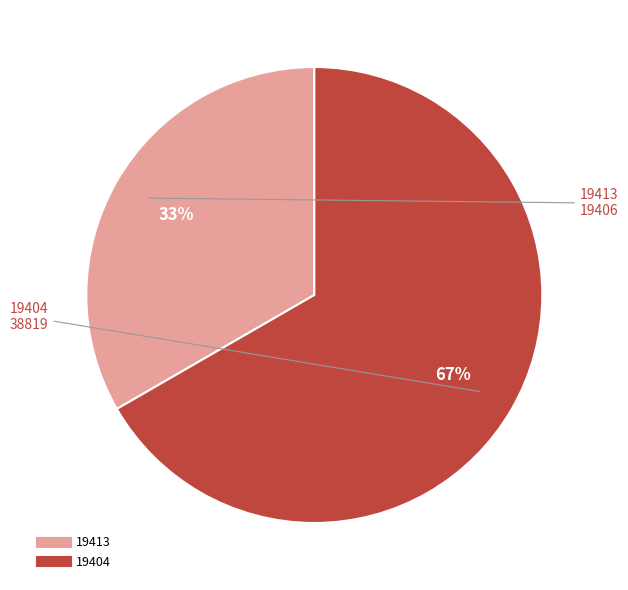

Does any single category account for the majority?

Yes